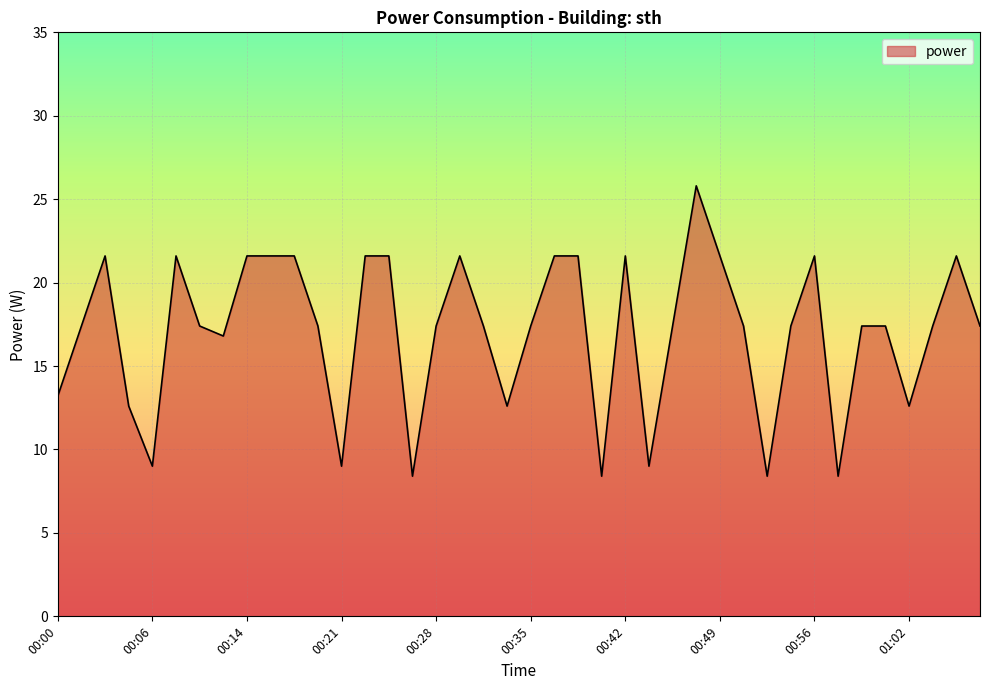

What is the difference between the maximum and minimum values?

17.4